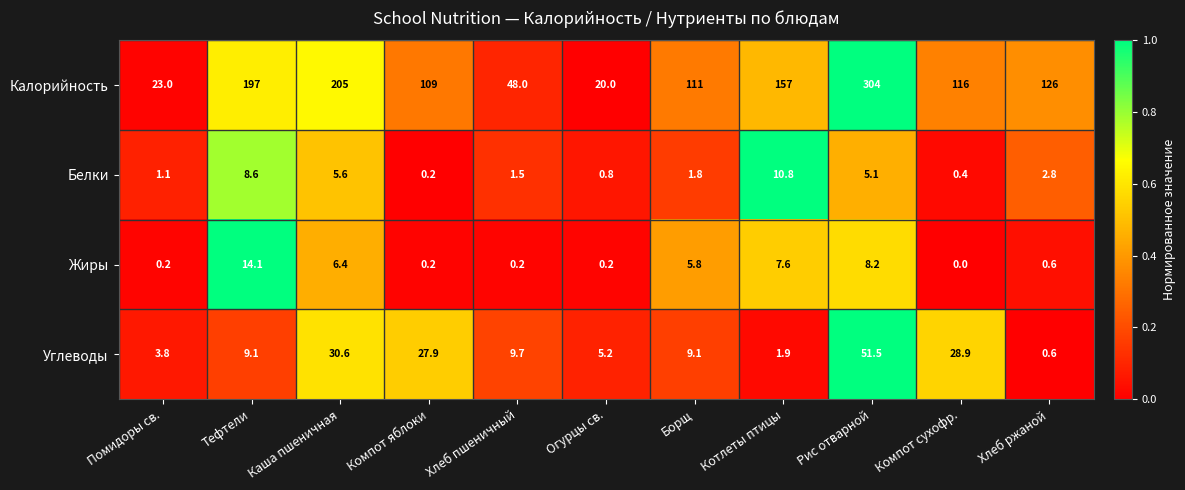

True or false: Жиры has a value of 0.2 at Огурцы св..

True